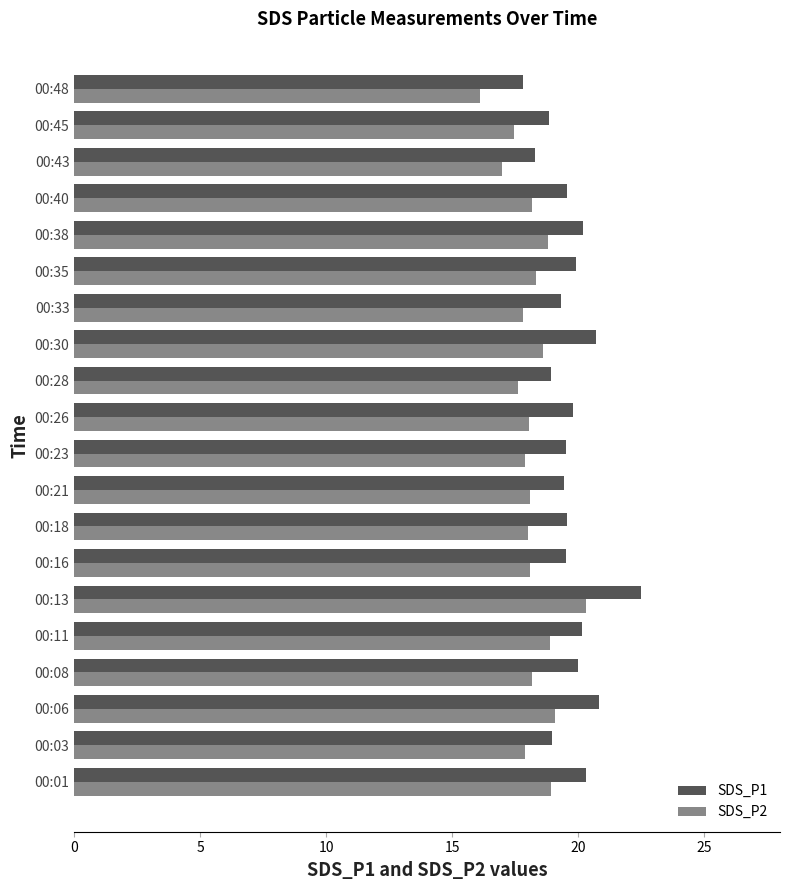

What is the difference between the second highest and minimum values in the SDS_P2 series?

3.0